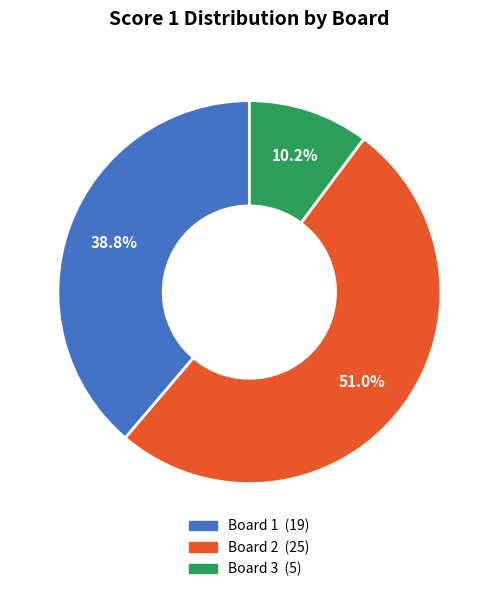

What is the smallest slice in the pie chart?

Board 3